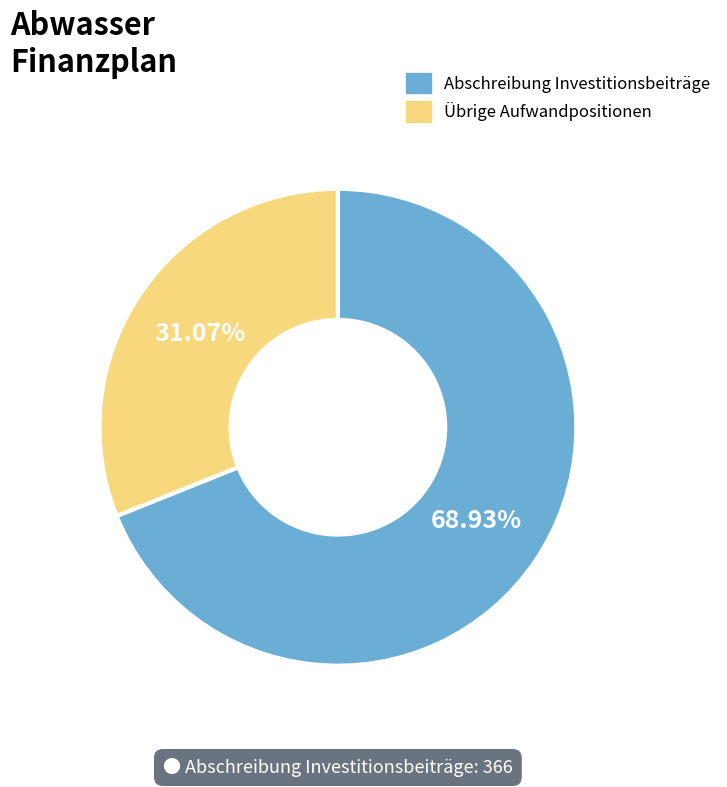

Does any single category account for the majority?

Yes